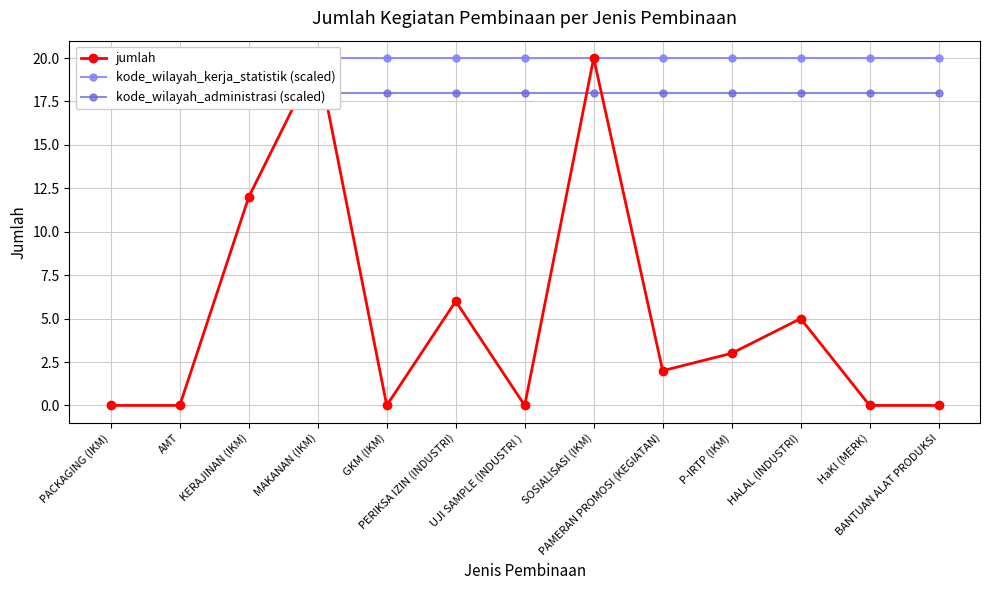

What position from the right is GKM (IKM)?

9